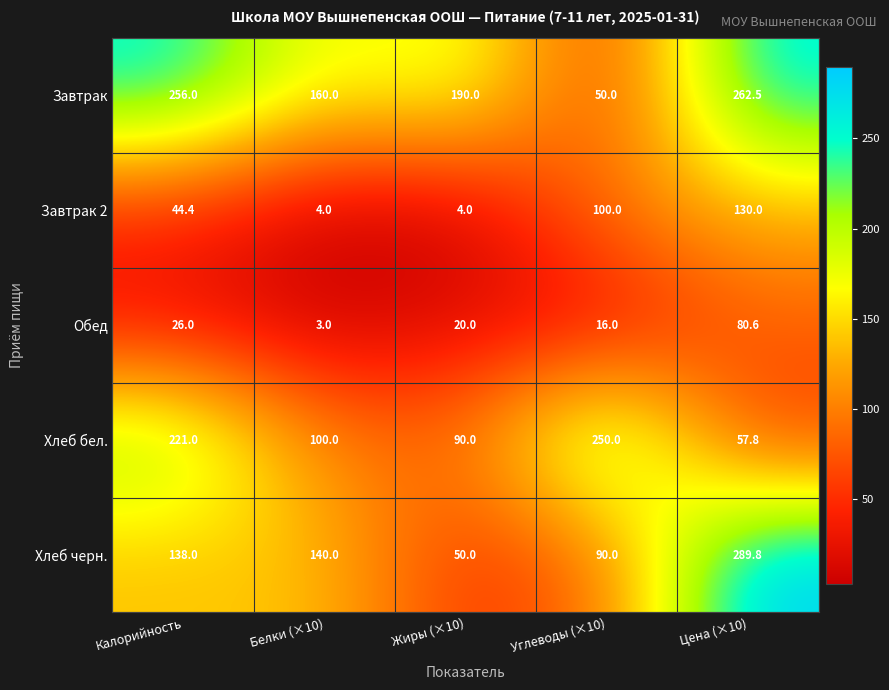

The value of Завтрак 2 at Калорийность is 44.4. True or false?

True